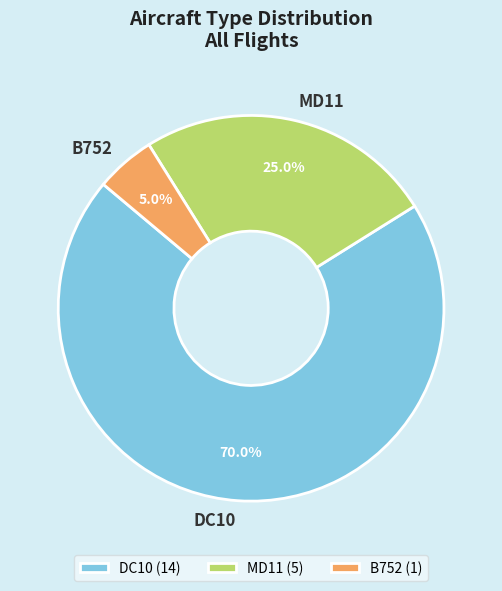

Is it true that MD11 is 39% of the pie?

False